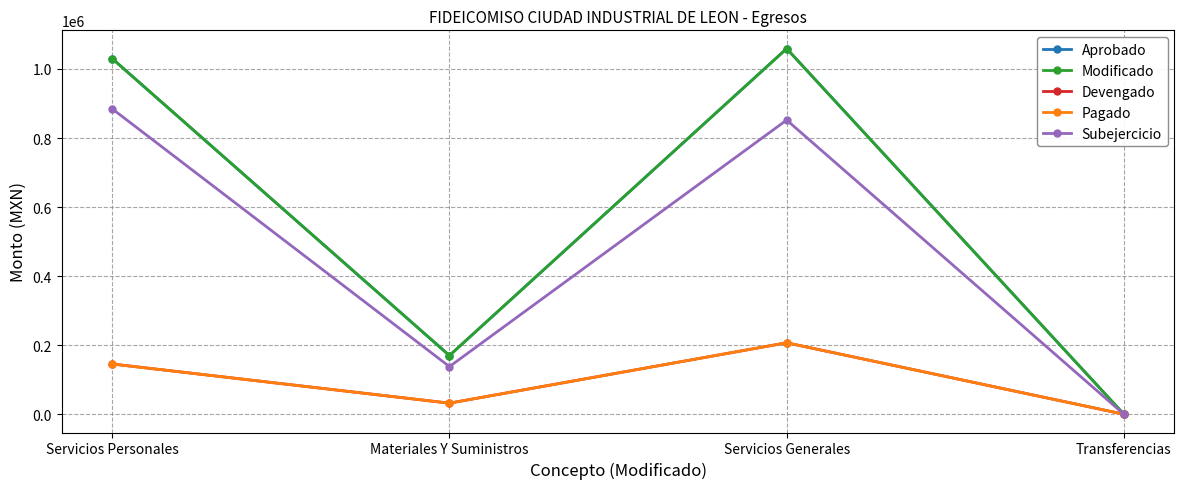

Does the chart have visible grid lines?

Yes